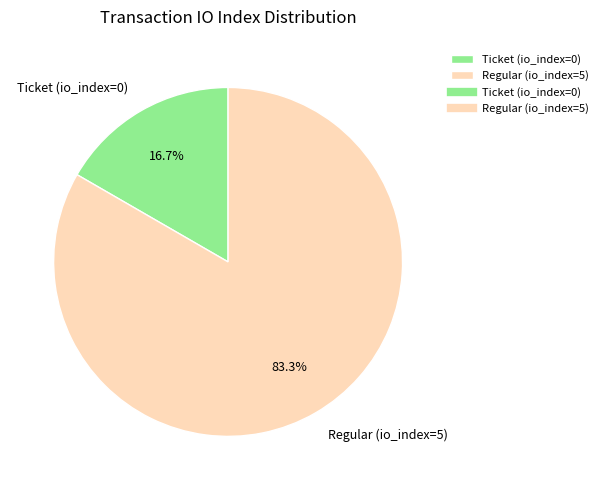

What portion of the pie excludes Ticket (io_index=0)?

83.3%